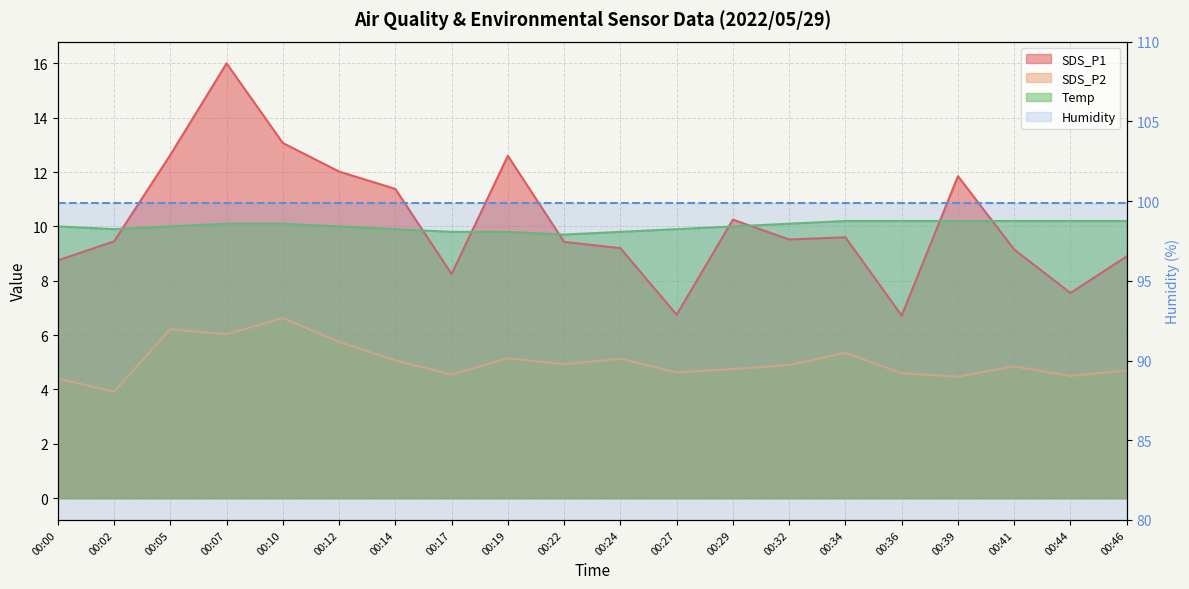

True or false: SDS_P2 has a value of 4.8 at 00:29.

True